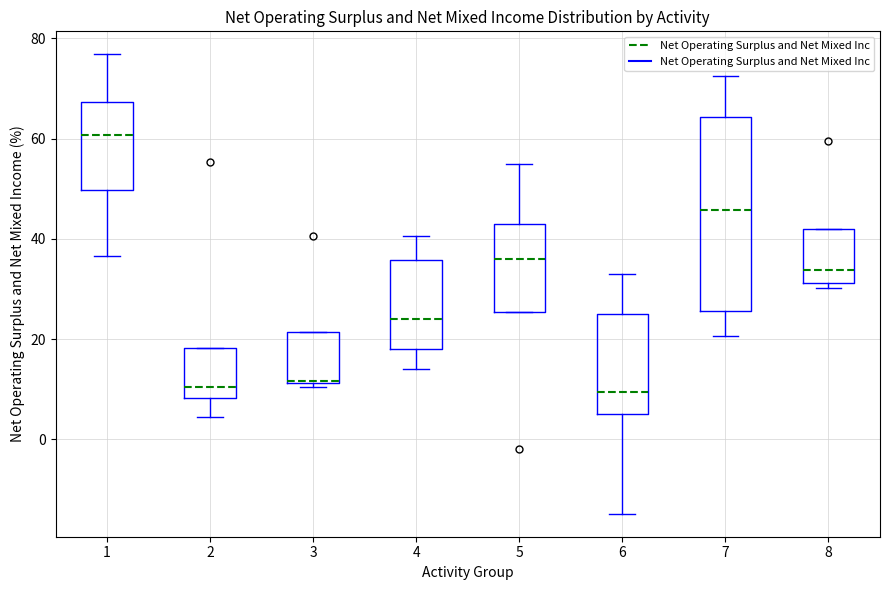

Reading left to right, transcribe this box plot: for each box, give where its median line is, the range the box spans, and where its two whiskers end, as read against the y-axis. The values are not printed on the chart, so give them approximately, as read against the axis.

1: median 60, box 50 to 68, whiskers 36 to 76
2: median 10, box 8 to 18, whiskers 4 to 18
3: median 12, box 12 to 22, whiskers 10 to 22
4: median 24, box 18 to 36, whiskers 14 to 40
5: median 36, box 26 to 44, whiskers 26 to 54
6: median 10, box 6 to 26, whiskers -14 to 32
7: median 46, box 26 to 64, whiskers 20 to 72
8: median 34, box 32 to 42, whiskers 30 to 42